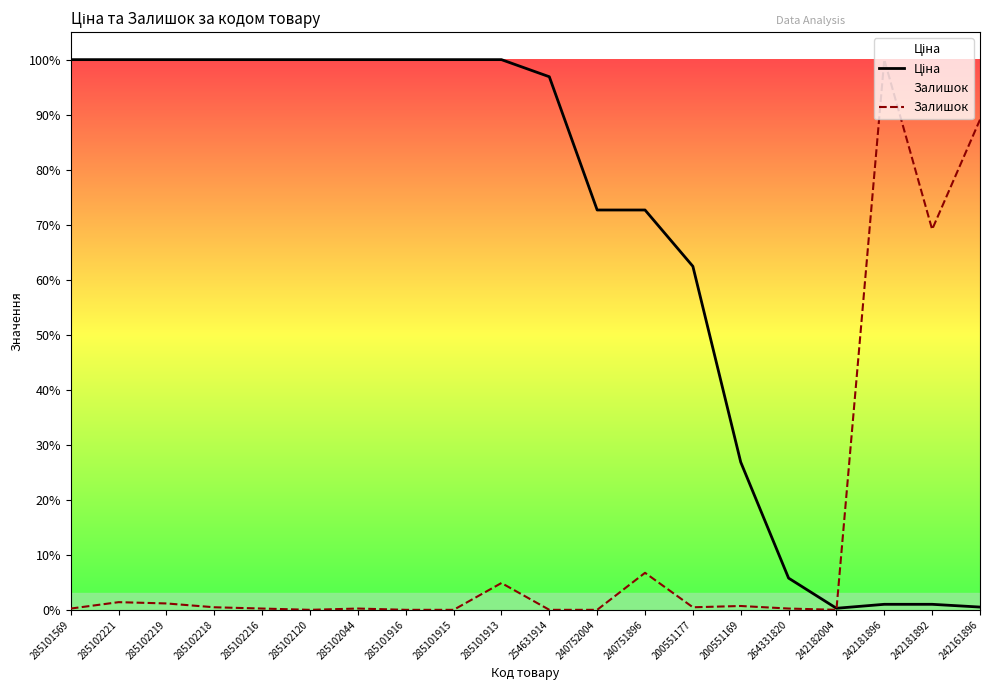

List the series in order of their overall mean, lowest first.

Залишок, Ціна